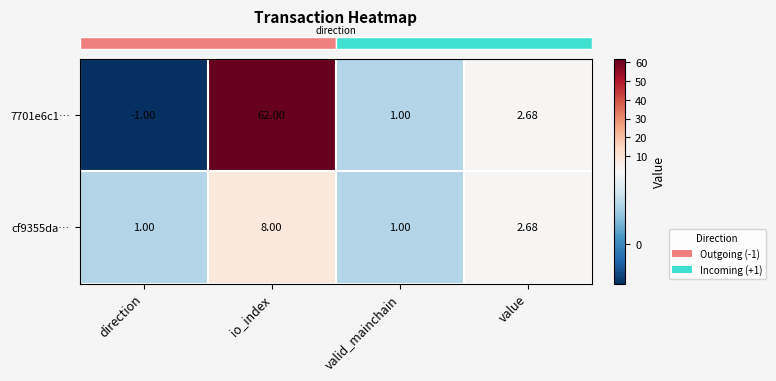

Which category has the highest value across all series?

io_index